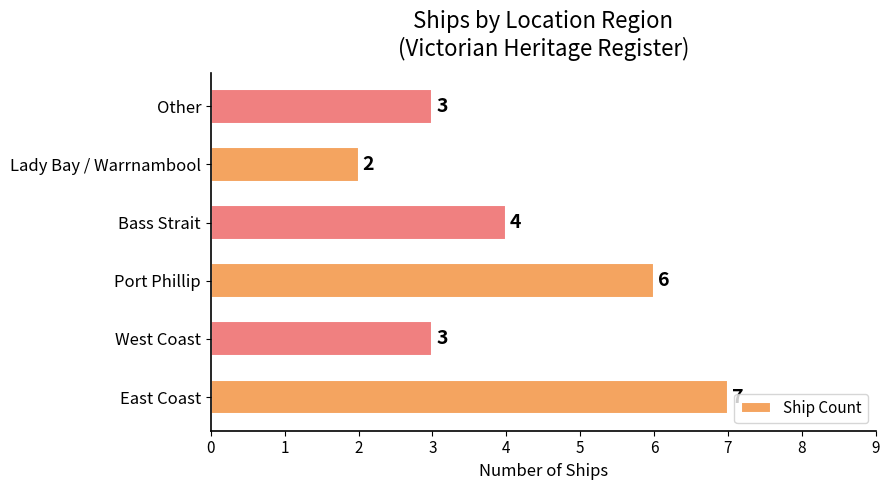

The chart shows a value of 5 at West Coast. True or false?

False